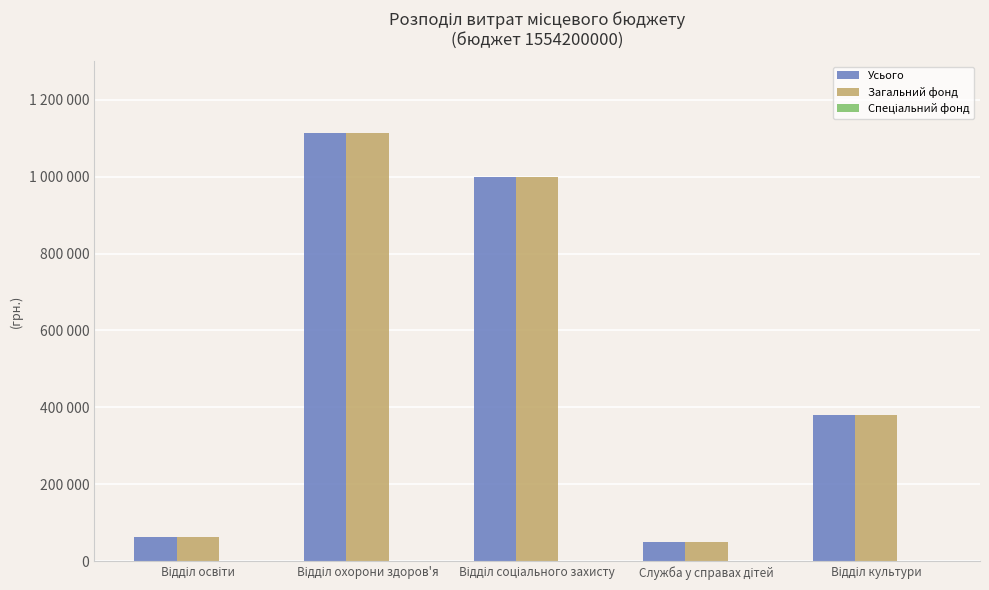

Are the bars grouped side by side (vs. stacked)?

Yes